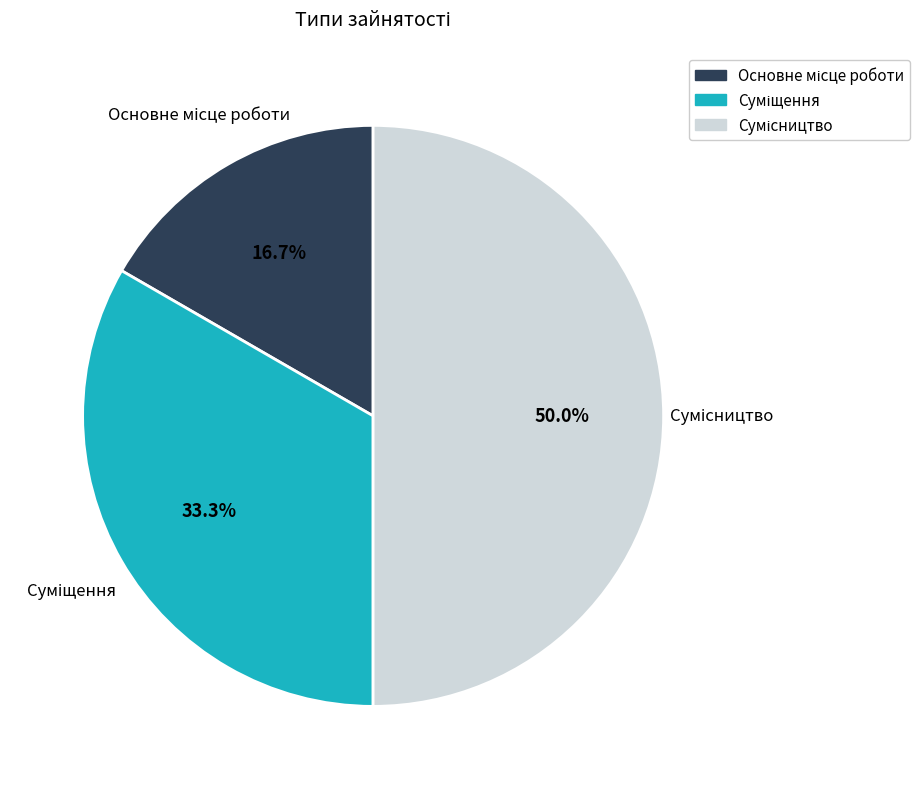

Is the sum of Основне місце роботи and Сумісництво greater than half?

Yes